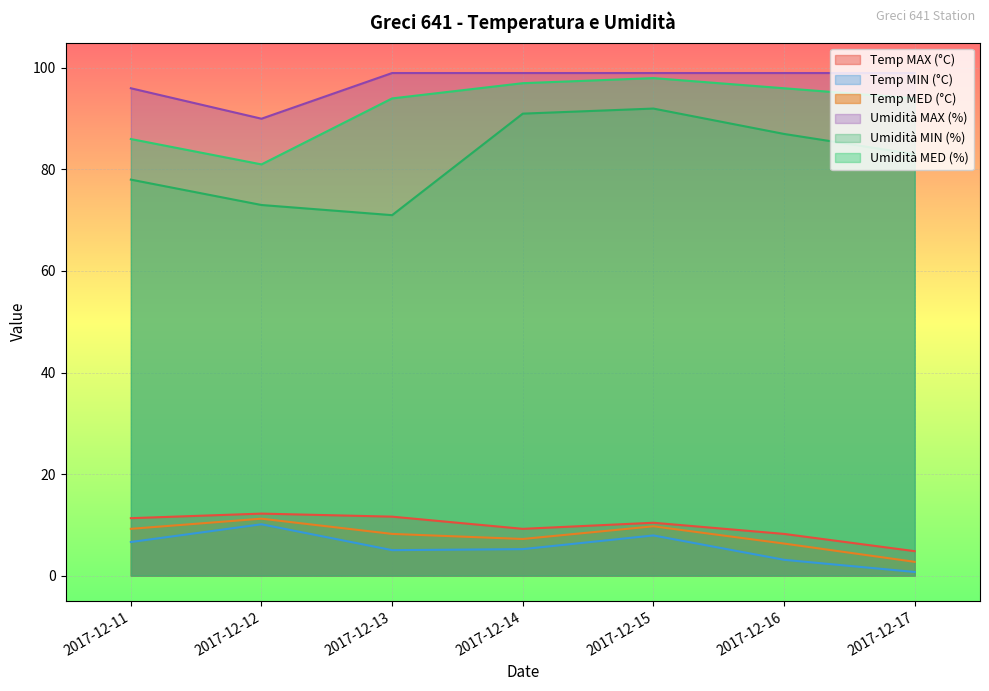

What is the difference between the maximum and second lowest values in the Temp MIN (°C) series?

7.0